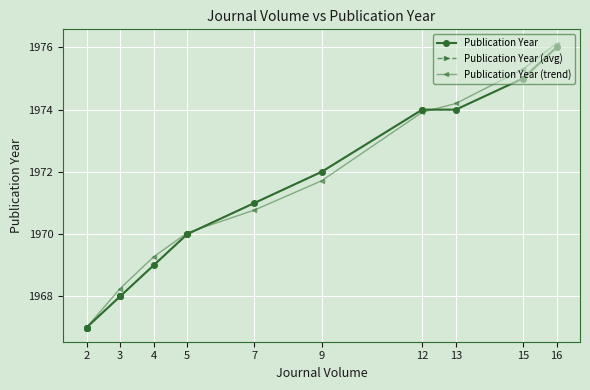

The chart shows a value of 1974 at 12. True or false?

True